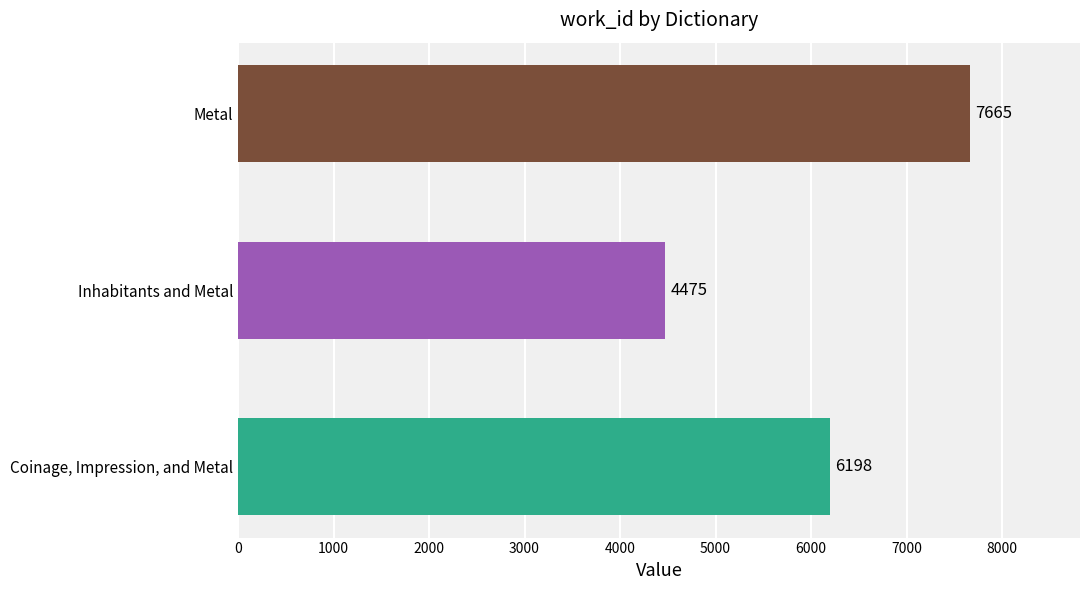

What is the change in value from Coinage, Impression, and Metal to Metal?

+1467